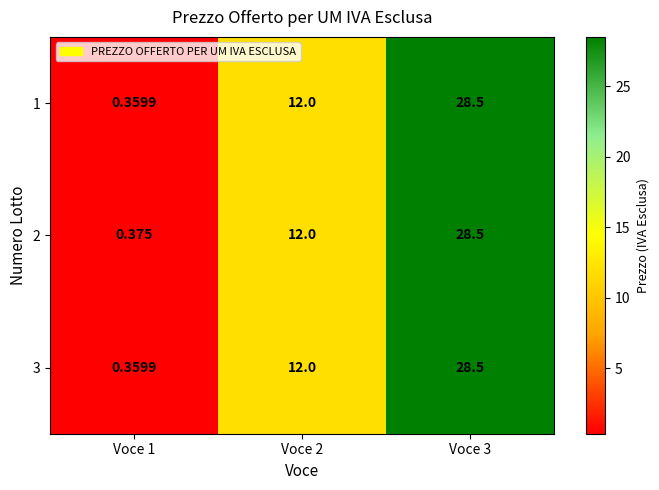

Is the value of 2 at Voce 2 greater than the value of 1 at Voce 3?

No